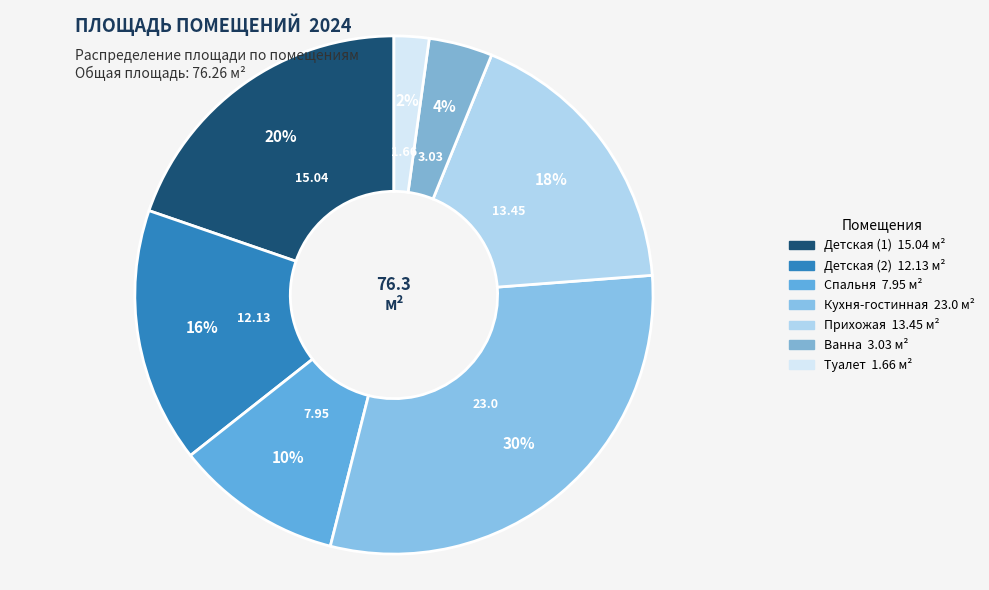

Count the number of slices in the pie.

7